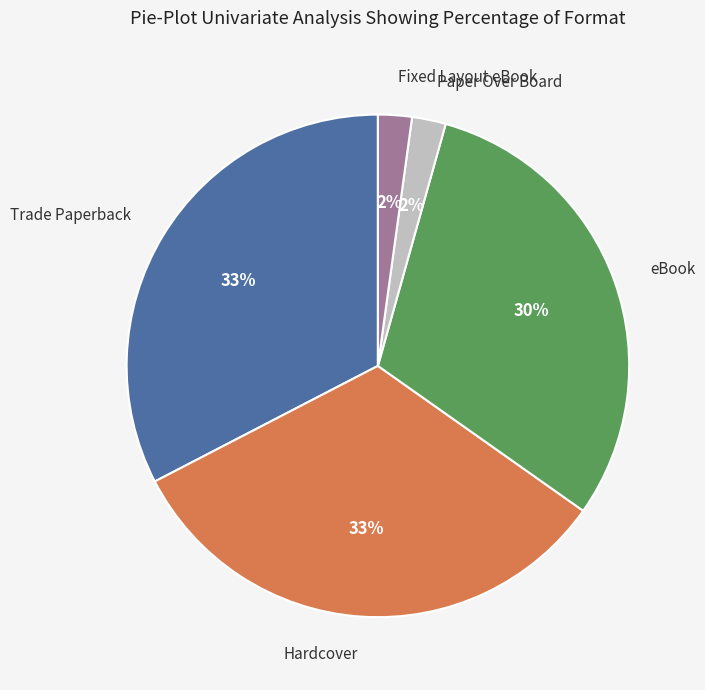

To the nearest percent, what is the average slice percentage?

20%